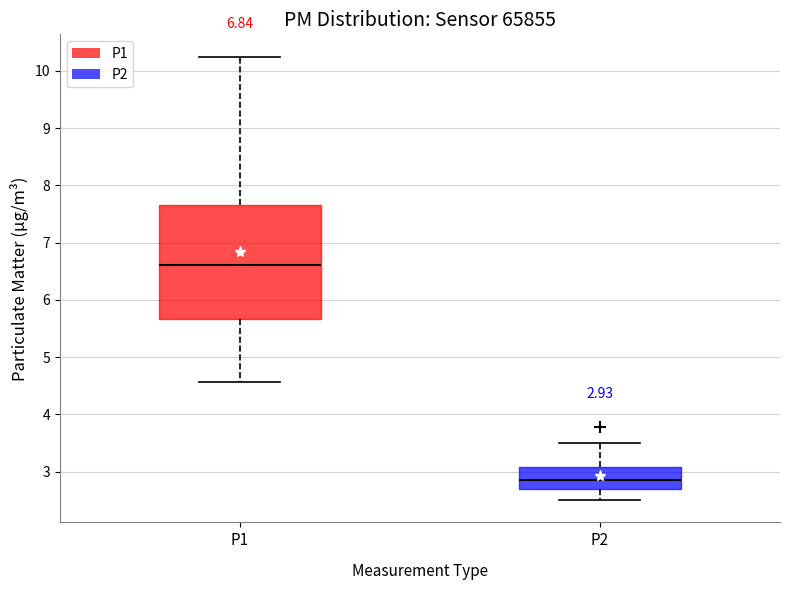

Which box is the tallest, from its lower edge to its upper edge?

P1